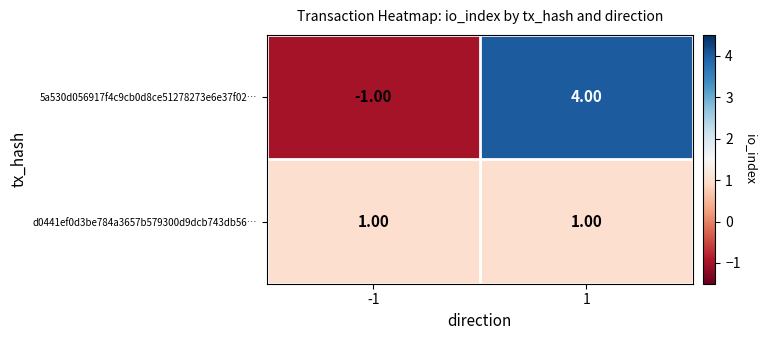

Which series has the largest total across all categories?

5a530d056917f4c9cb0d8ce51278273e6e37f02…